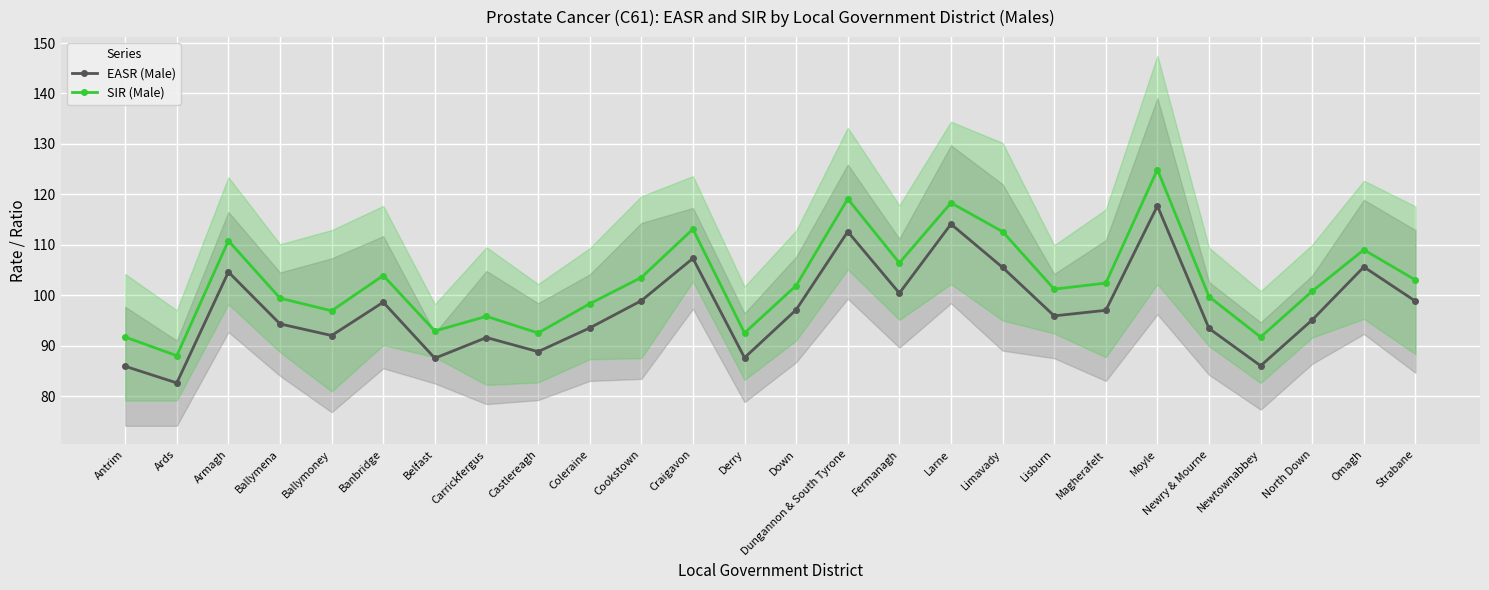

Reading left to right, extract all data points from this chart.

EASR (Male): Antrim=85.9	Ards=82.6	Armagh=104.6	Ballymena=94.3	Ballymoney=92.0	Banbridge=98.6	Belfast=87.5	Carrickfergus=91.6	Castlereagh=88.8	Coleraine=93.5	Cookstown=98.9	Craigavon=107.3	Derry=87.6	Down=97.1	Dungannon & South Tyrone=112.6	Fermanagh=100.4	Larne=114.1	Limavady=105.5	Lisburn=95.9	Magherafelt=97.0	Moyle=117.7	Newry & Mourne=93.4	Newtownabbey=86.0	North Down=95.1	Omagh=105.6	Strabane=98.8
SIR (Male): Antrim=91.7	Ards=88.0	Armagh=110.8	Ballymena=99.4	Ballymoney=96.9	Banbridge=103.9	Belfast=92.9	Carrickfergus=95.8	Castlereagh=92.5	Coleraine=98.3	Cookstown=103.5	Craigavon=113.1	Derry=92.5	Down=101.9	Dungannon & South Tyrone=119.1	Fermanagh=106.4	Larne=118.3	Limavady=112.6	Lisburn=101.2	Magherafelt=102.4	Moyle=124.9	Newry & Mourne=99.7	Newtownabbey=91.7	North Down=100.8	Omagh=109.0	Strabane=103.0